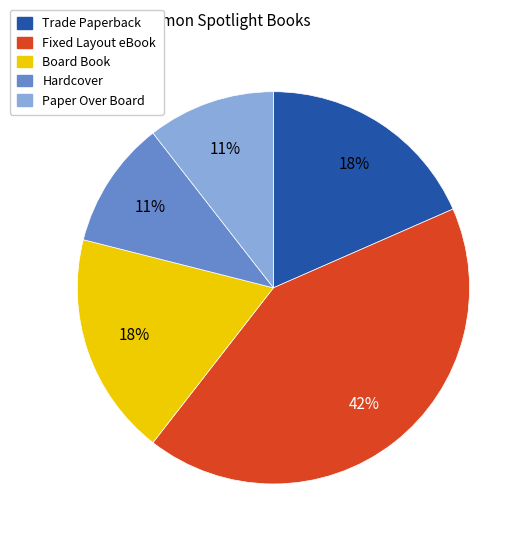

To the nearest percent, what is the difference between the Fixed Layout eBook and Board Book slice percentages?

24%